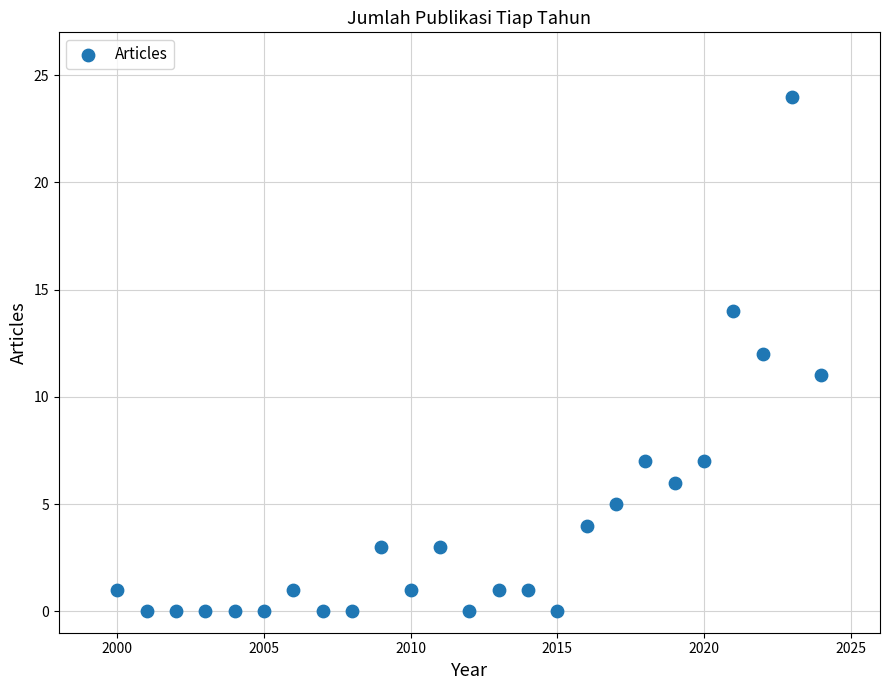

What is the range of Y values (max minus min)?

24